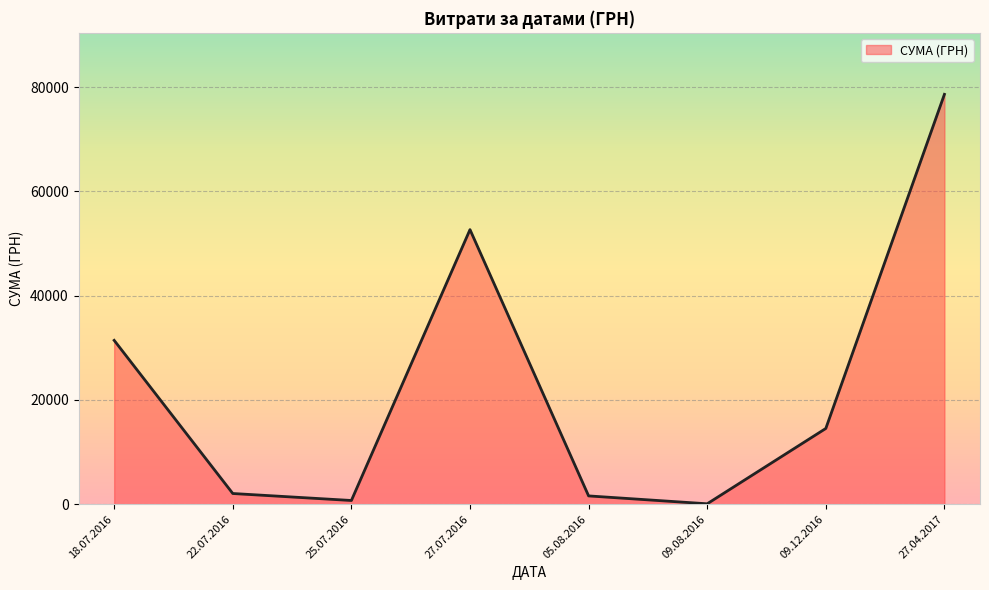

At which label is the value closest to 39342?

18.07.2016